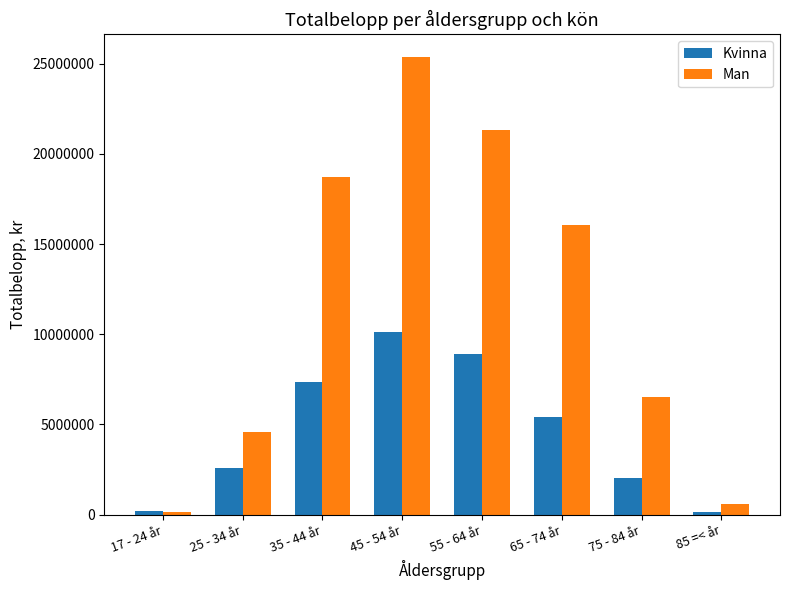

Which category has the highest value in the Kvinna series?

45 - 54 år